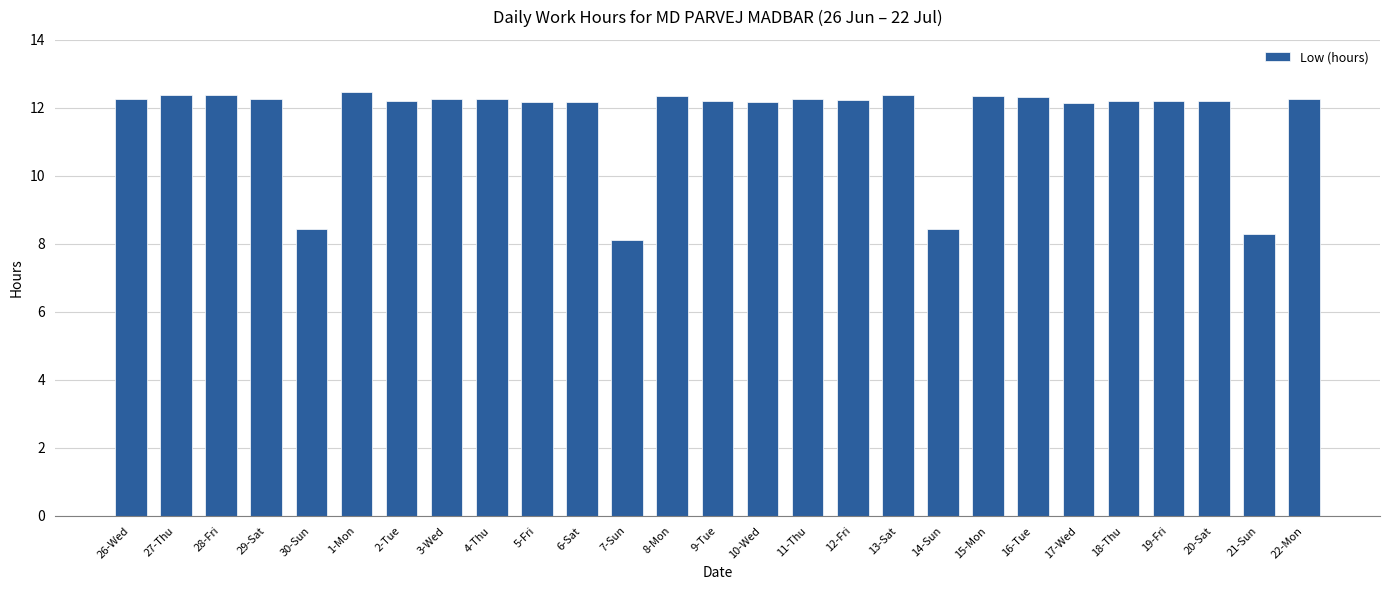

True or false: the data shows 12.4 at 8-Mon.

True